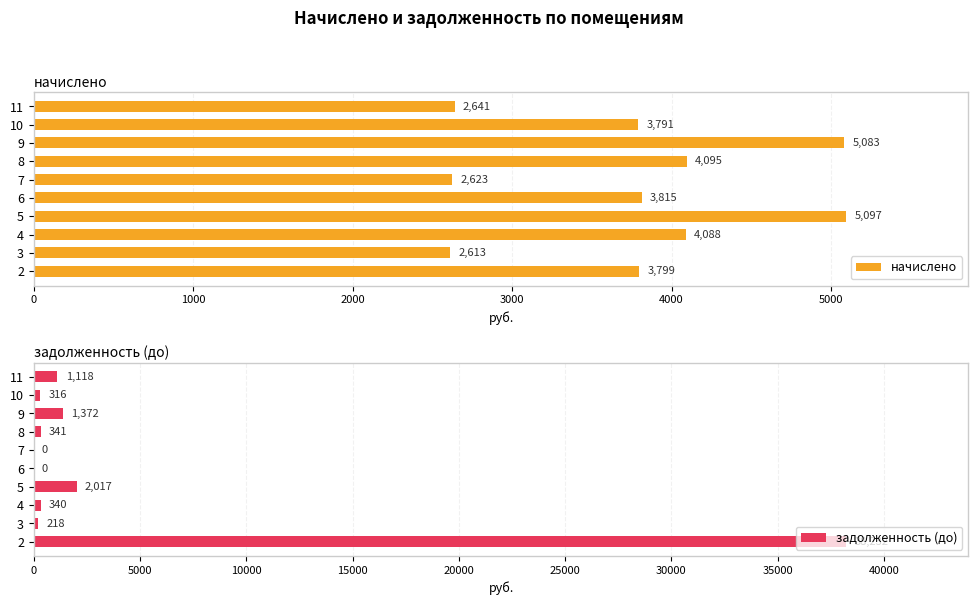

What is the highest value of the начислено series?

5096.9